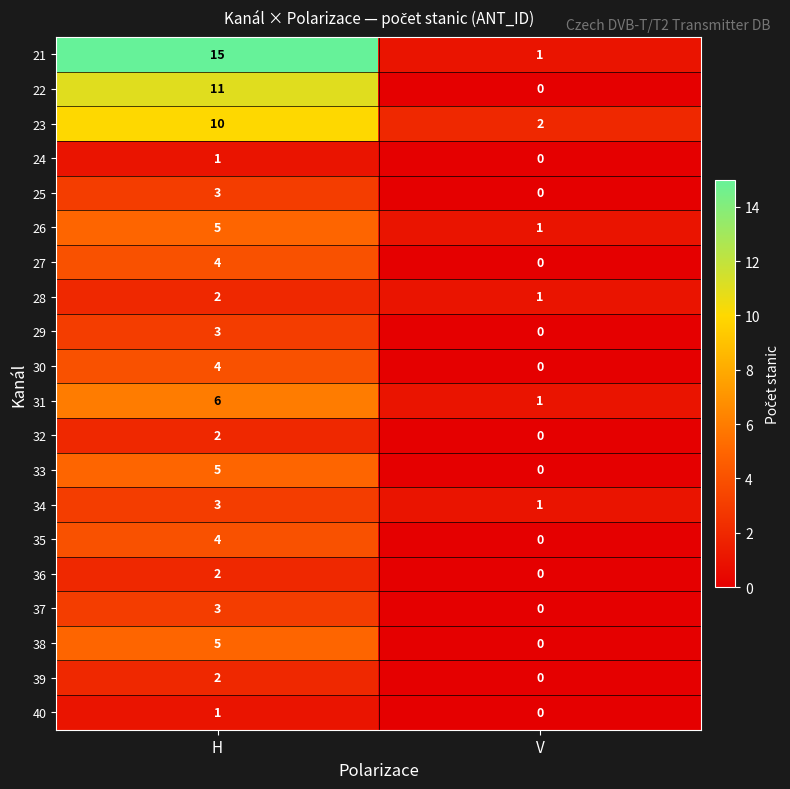

True or false: 33 has a value of 2 at H.

False